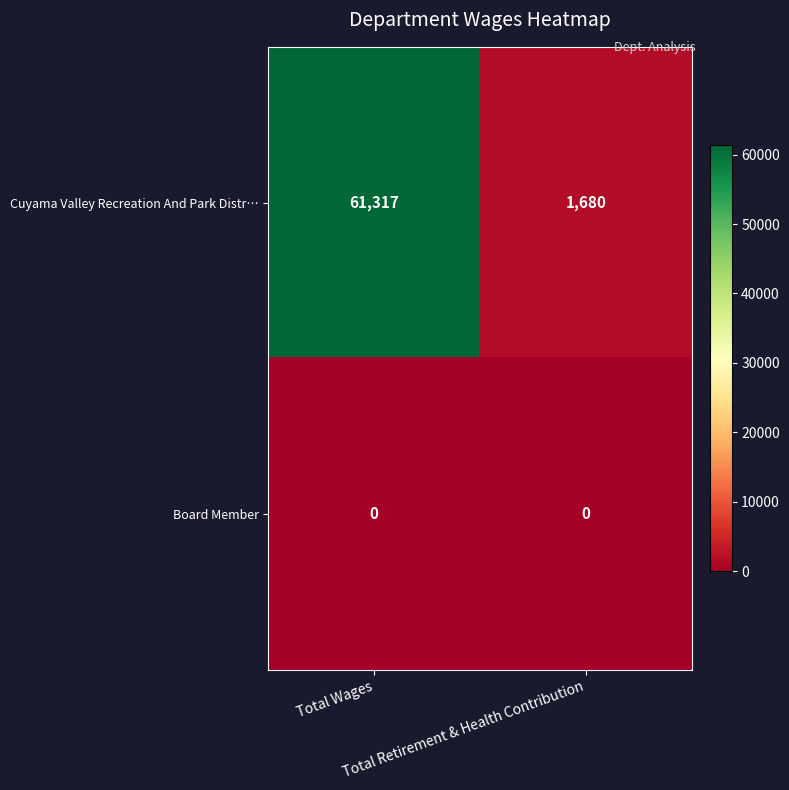

What is the maximum value shown in the chart?

61317